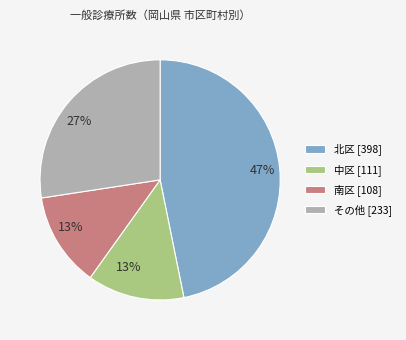

Is there any slice that represents more than half of the pie?

No